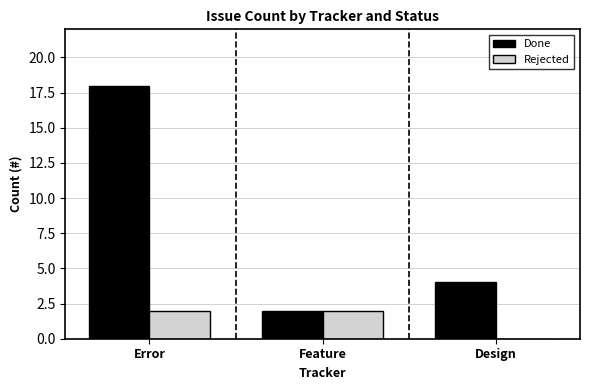

Count the number of categories in the chart.

3